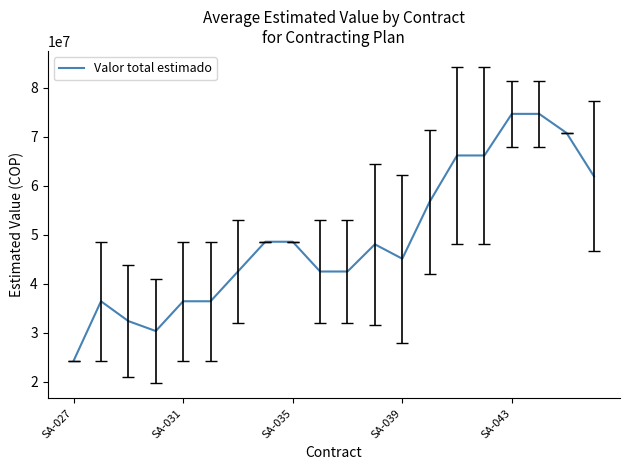

Does the chart display data point markers on the line(s)?

No